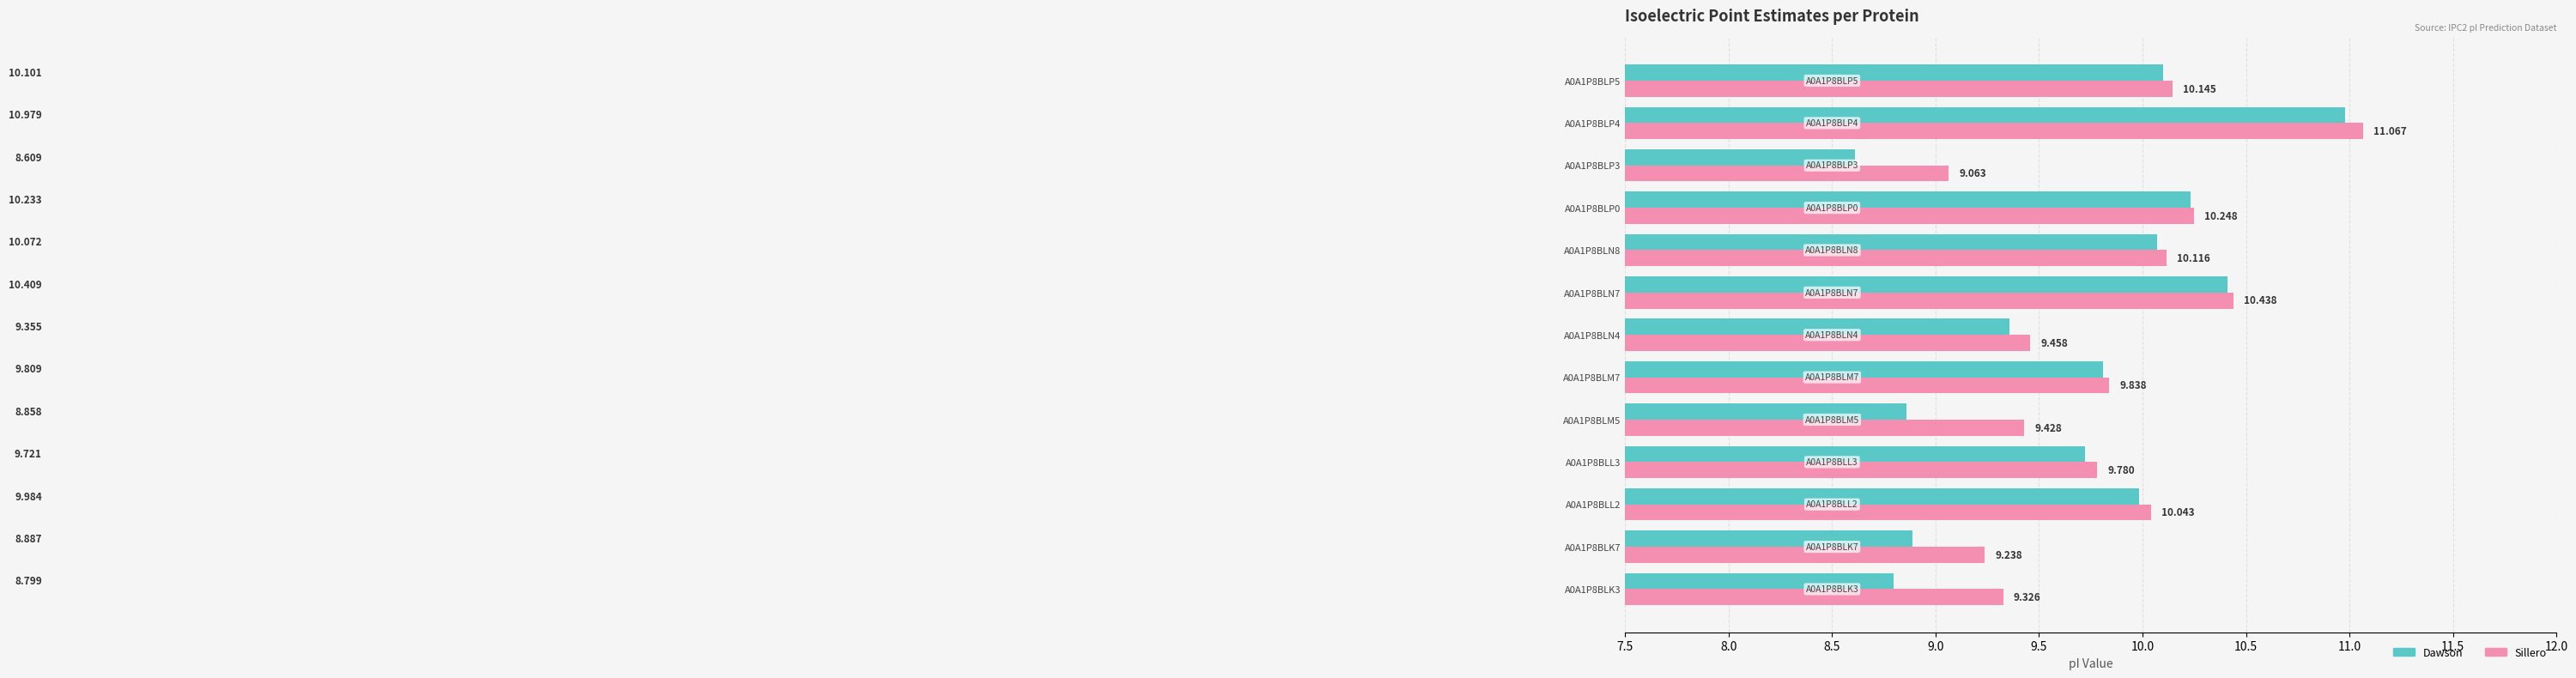

Which series has the largest total across all categories?

Sillero